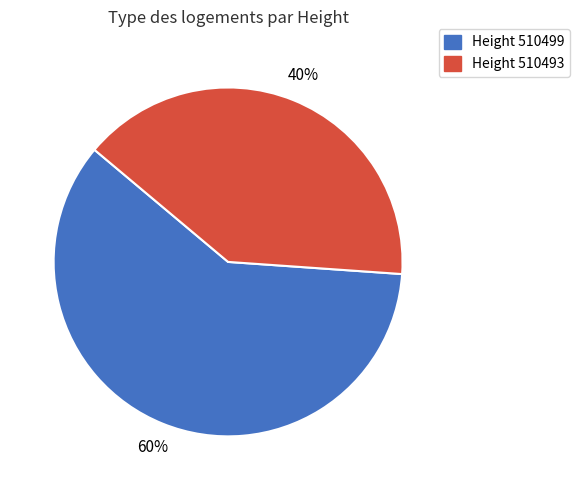

Is there a majority slice in this chart?

Yes